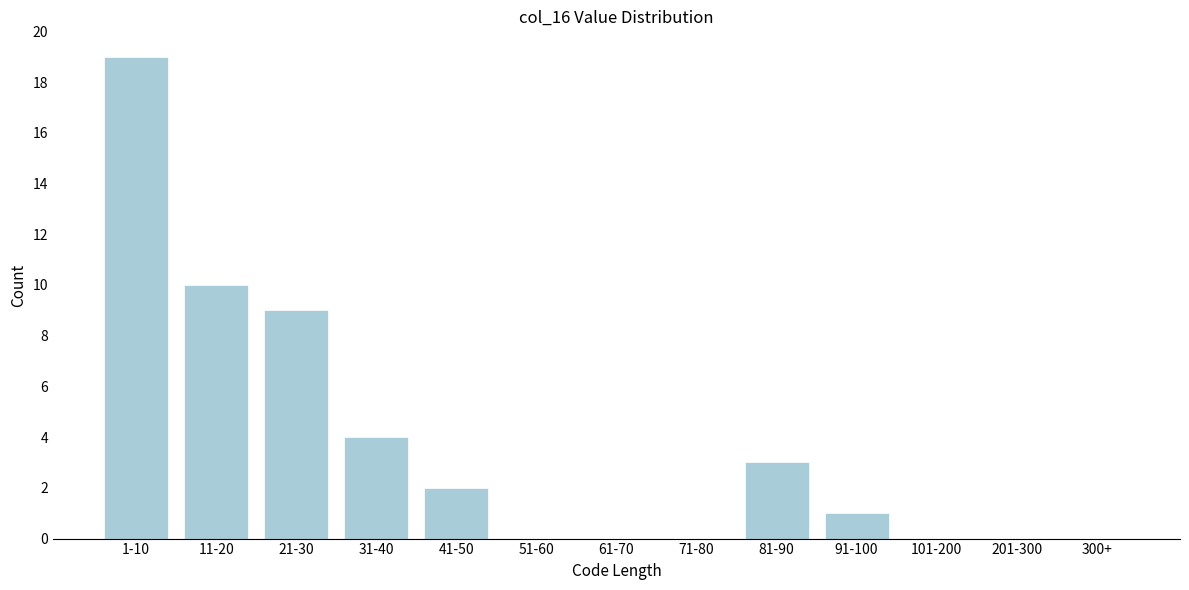

Reading left to right, what are all the values shown in this chart?

1-10=19	11-20=10	21-30=9	31-40=4	41-50=2	51-60=0	61-70=0	71-80=0	81-90=3	91-100=1	101-200=0	201-300=0	300+=0